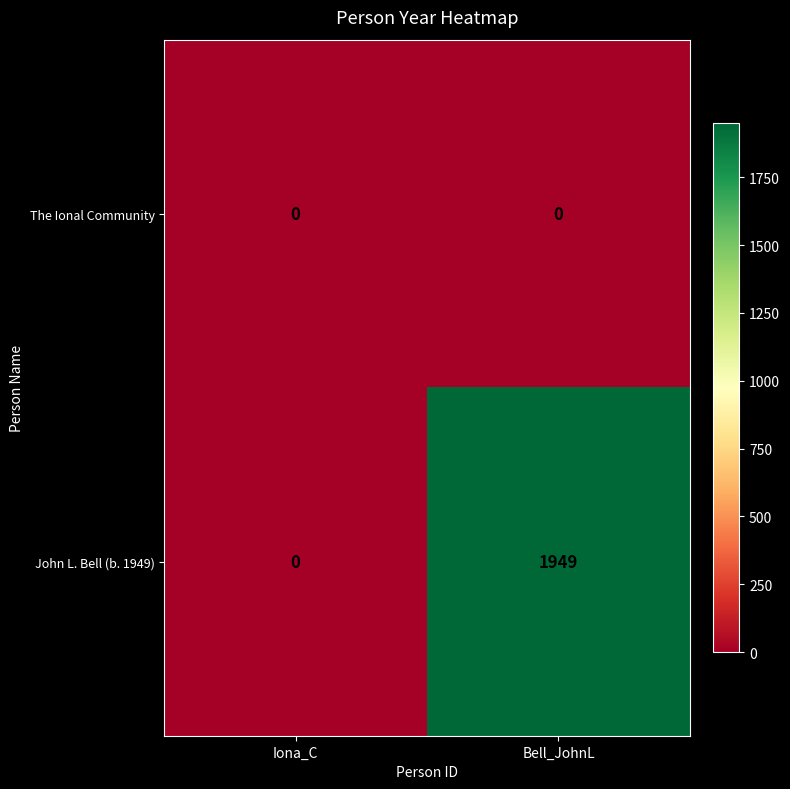

Reading right to left, extract all data points from this chart.

The Ional Community: Bell_JohnL=0	Iona_C=0
John L. Bell (b. 1949): Bell_JohnL=1949	Iona_C=0